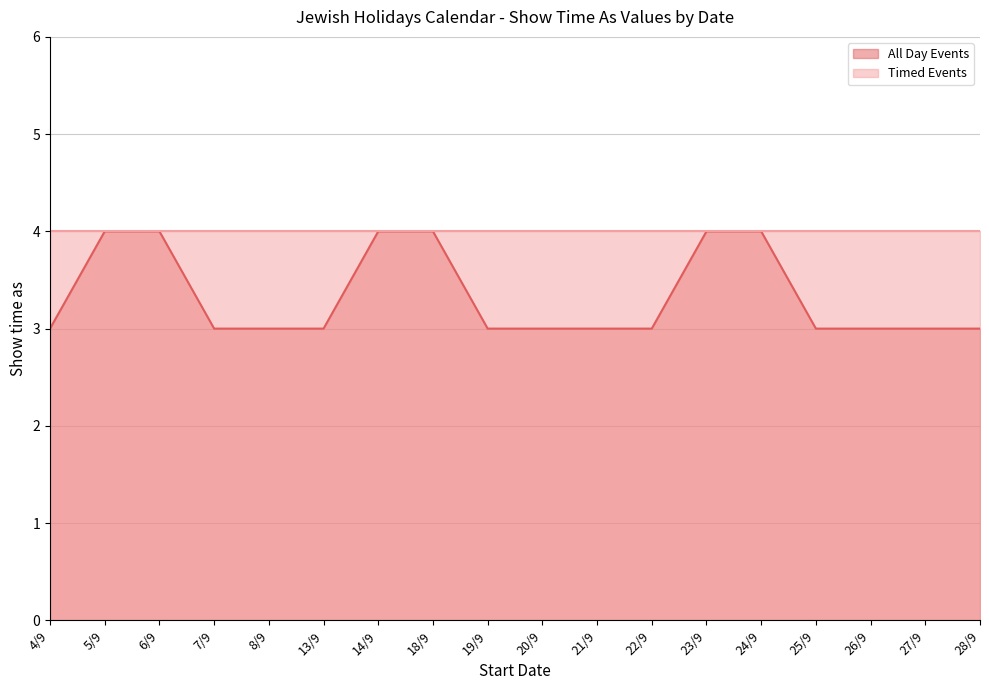

Does the chart display data point markers on the line(s)?

No